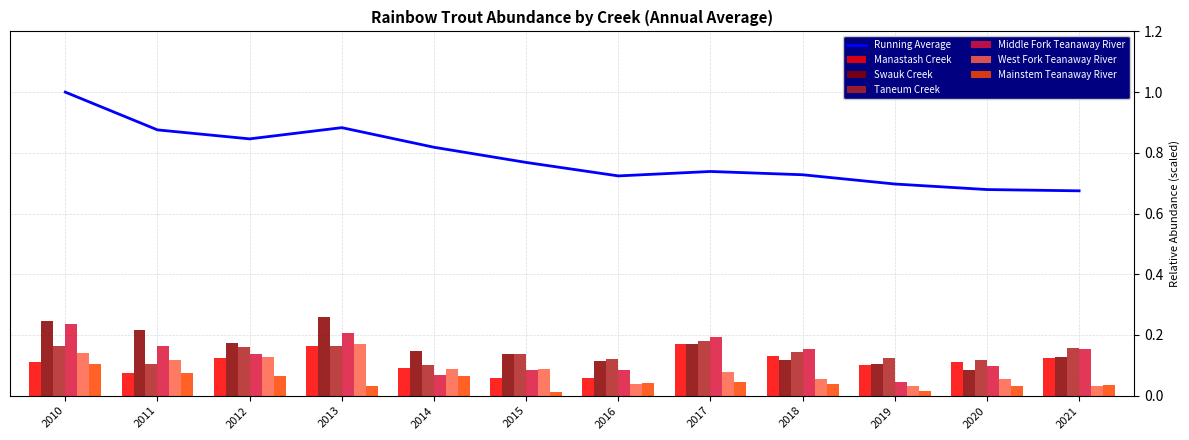

List the labels in order of West Fork Teanaway River value, smallest first.

2021, 2019, 2016, 2020, 2018, 2017, 2015, 2014, 2011, 2012, 2010, 2013